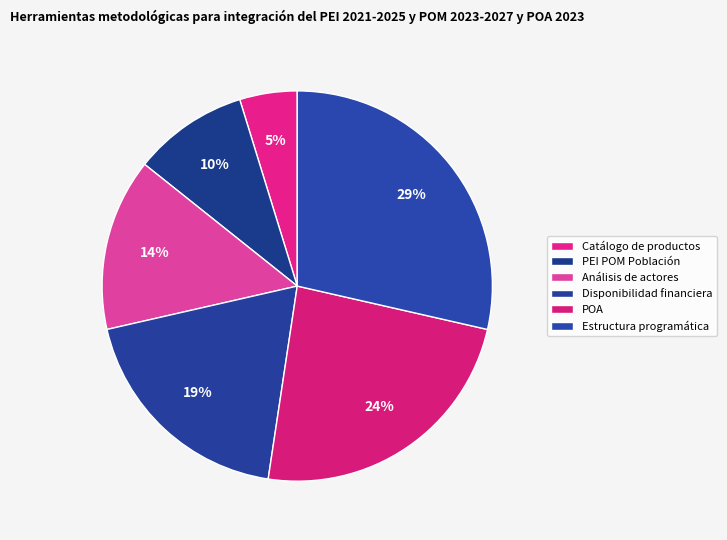

The Análisis de actores slice represents 14% of the pie. True or false?

True